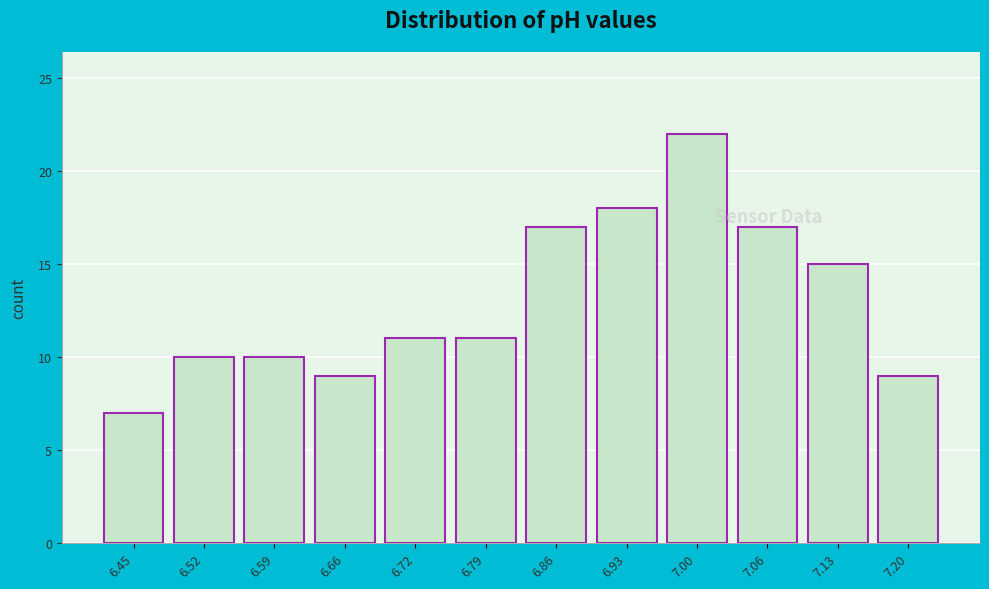

Reading right to left, what are all the values shown in this chart?

7.20=9	7.13=15	7.06=17	7.00=22	6.93=18	6.86=17	6.79=11	6.72=11	6.66=9	6.59=10	6.52=10	6.45=7